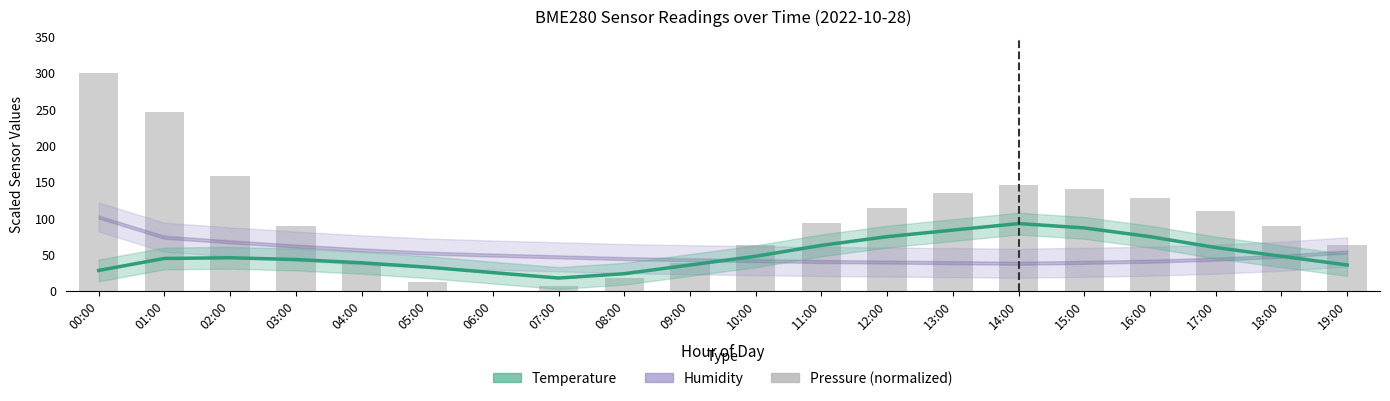

Reading left to right, what are all the values shown in this chart?

300.0	246.2	158.7	89.3	38.3	12.8	0.0	7.7	17.9	38.3	63.8	94.4	114.9	135.3	145.5	140.4	127.6	109.8	89.3	63.8